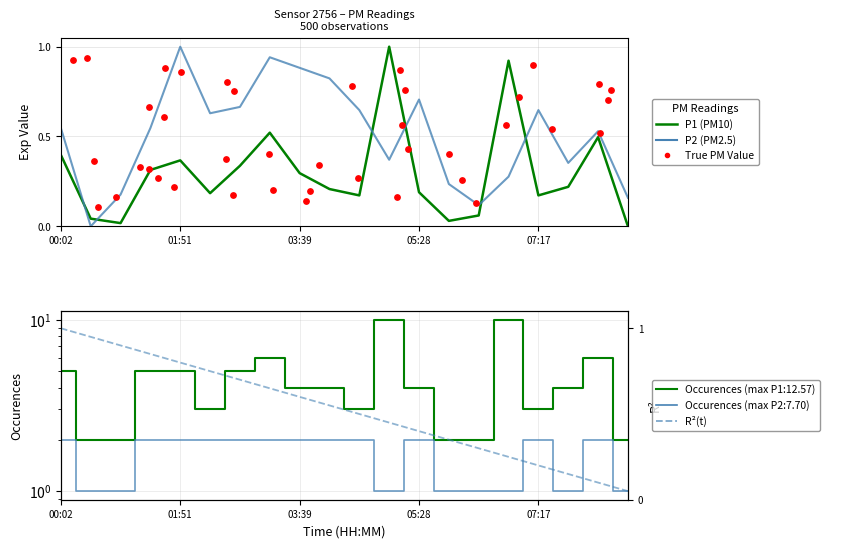

At which category is the sum across all series the highest?

03:12